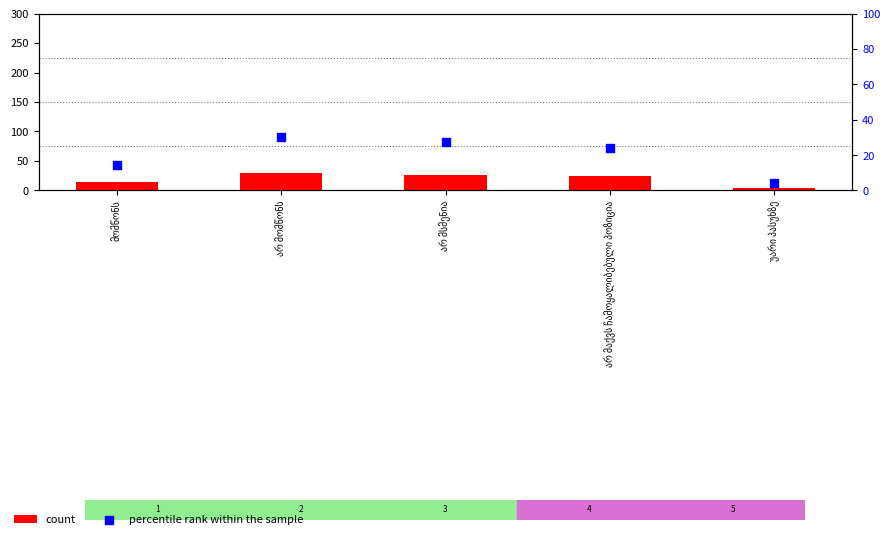

At which category is the sum across all series the highest?

არ მომწონს